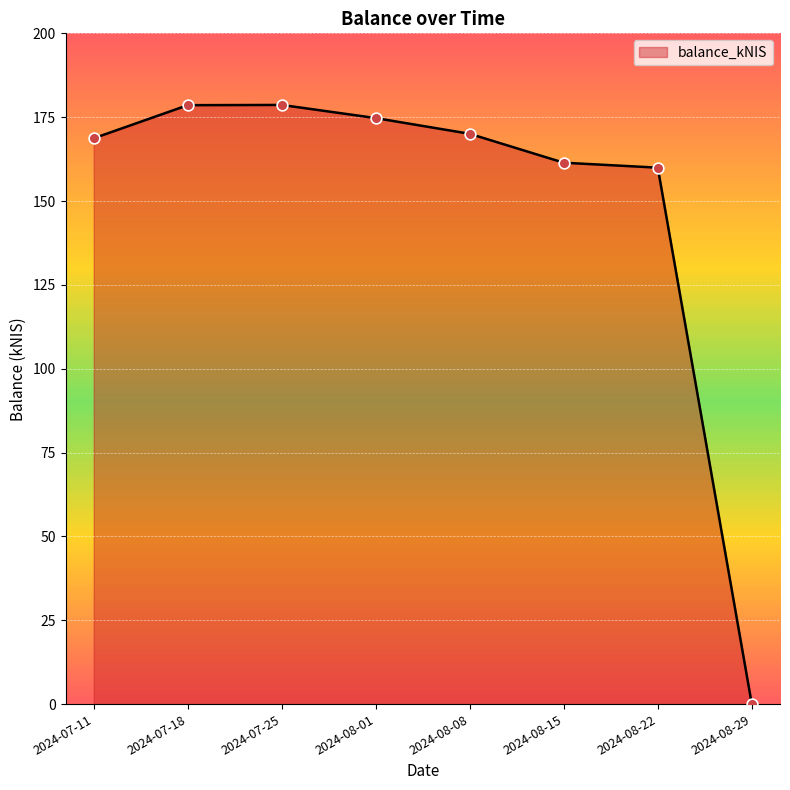

What is the change in value from 2024-07-18 to 2024-08-08?

-8.5